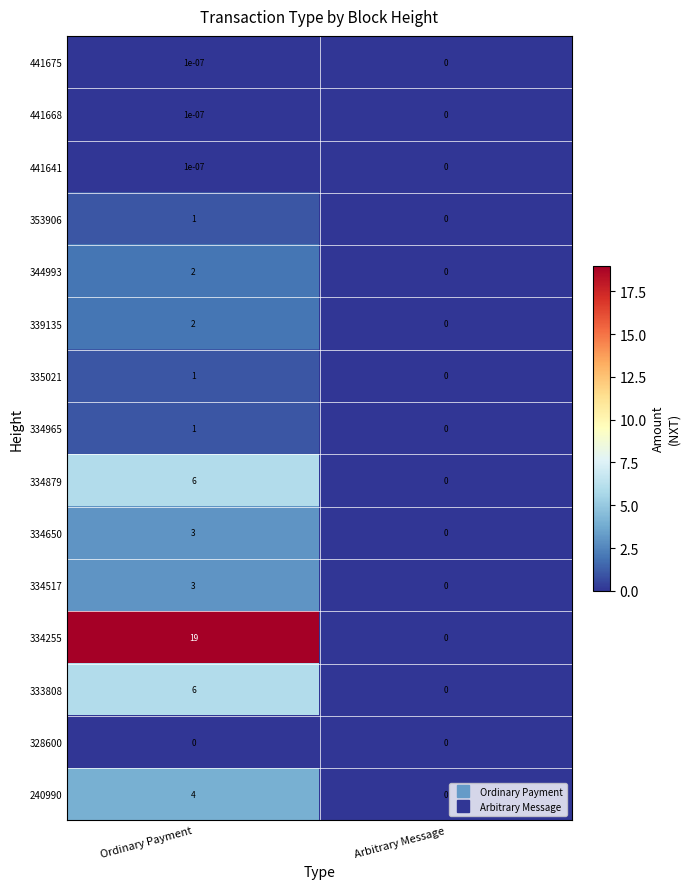

Which series has the largest total across all categories?

334255